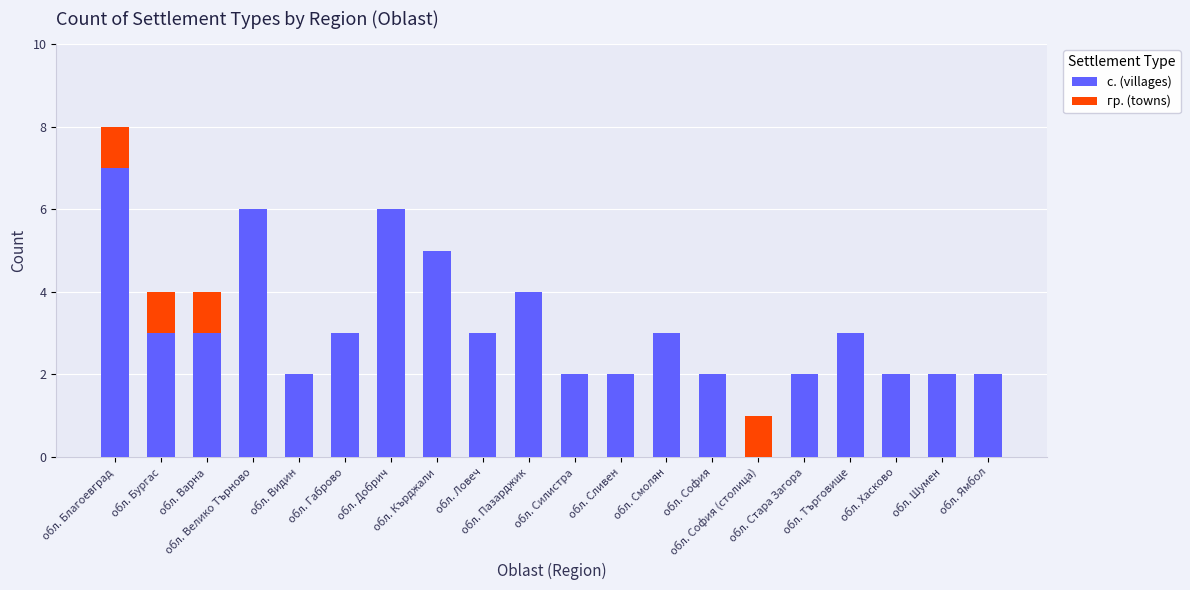

The value of с. (villages) at обл. Благоевград is 3. True or false?

False